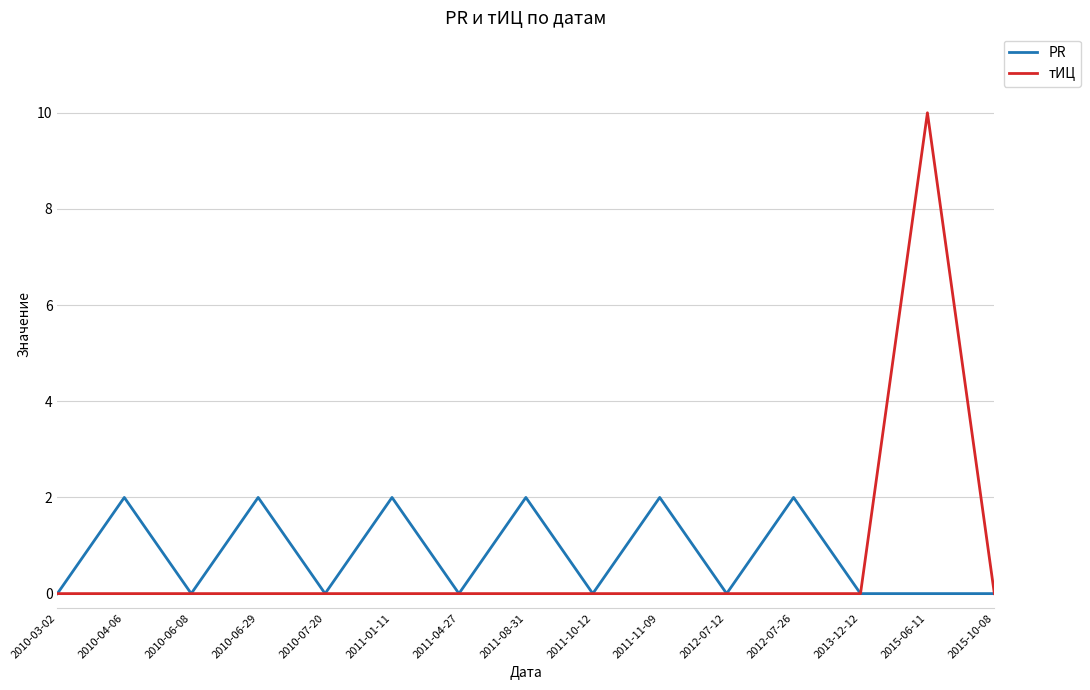

List the series in order of their overall mean, lowest first.

тИЦ, PR